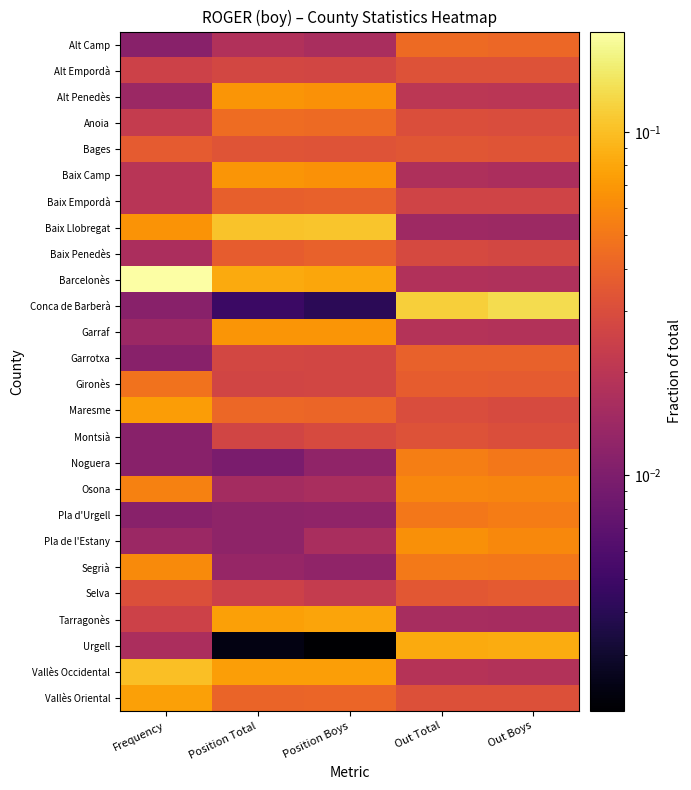

Which has a higher value, Position Total or Out Total?

Out Total